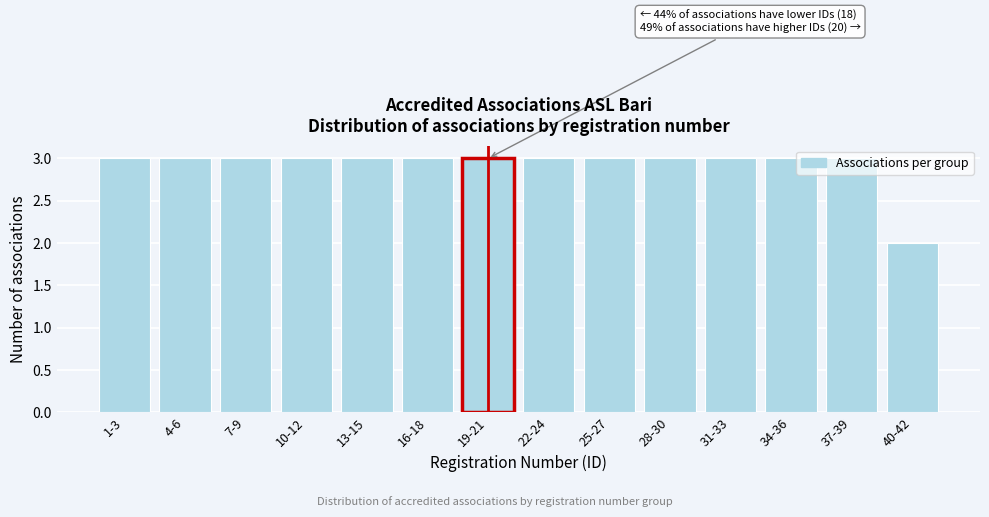

Approximately how many times larger is the value at 16-18 compared to 25-27?

1.0